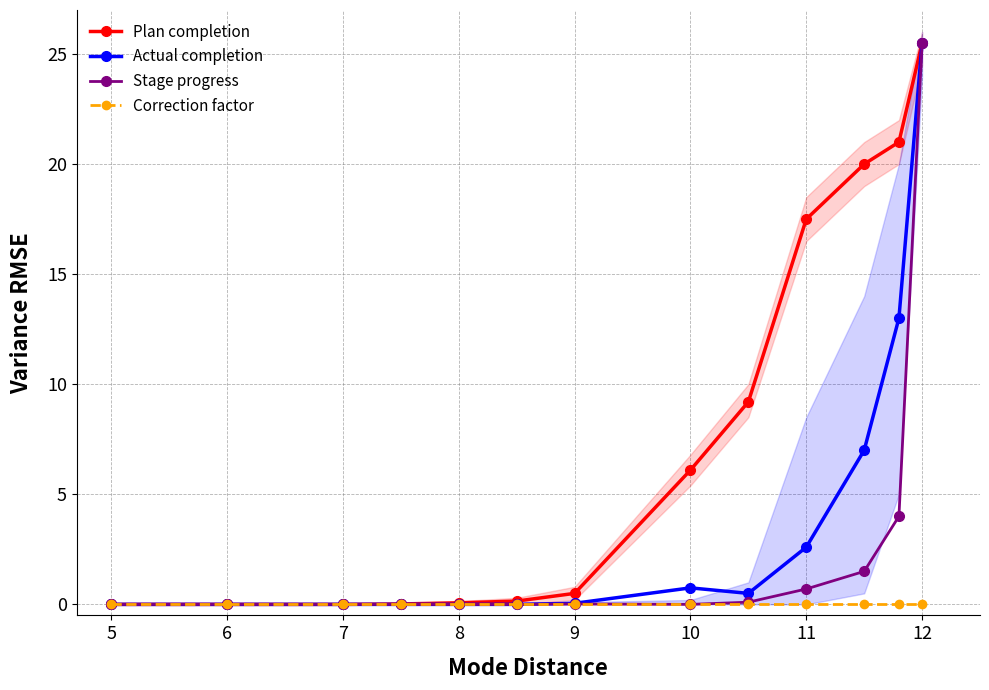

The Plan completion series shows 17.0 at 5. True or false?

False